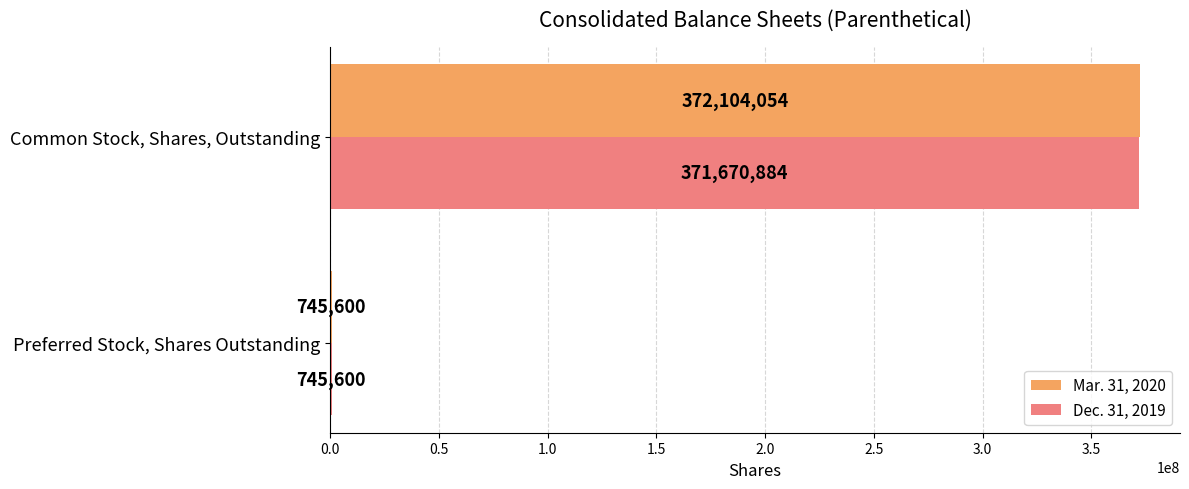

What is the maximum value shown in the chart?

372104054